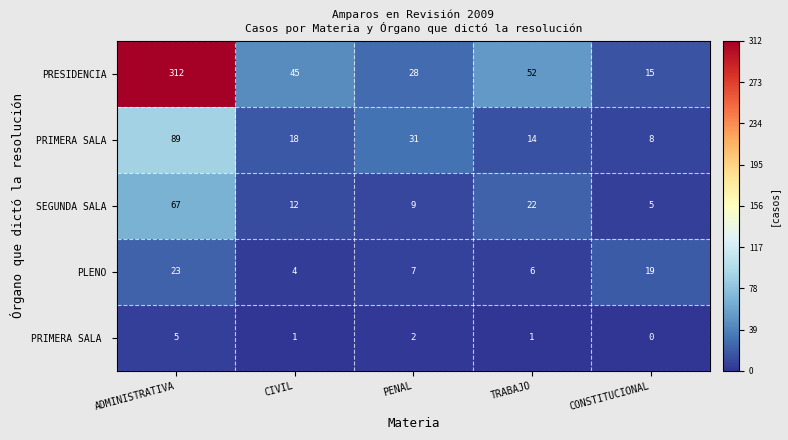

At which category is the sum across all series the highest?

ADMINISTRATIVA